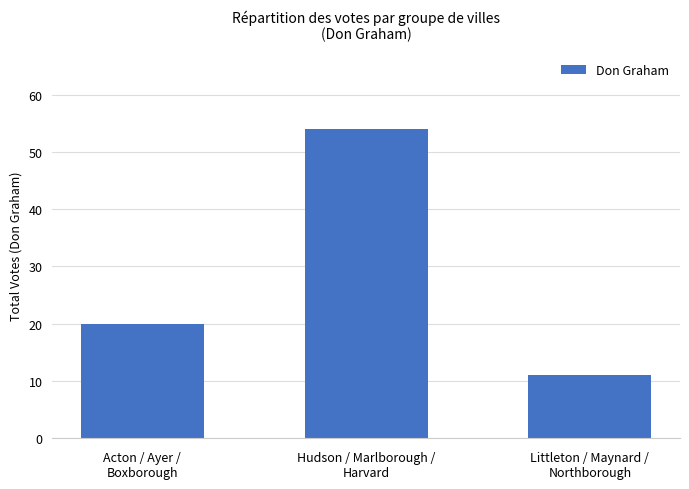

At which category does the chart reach its peak across all series?

Hudson / Marlborough /
Harvard